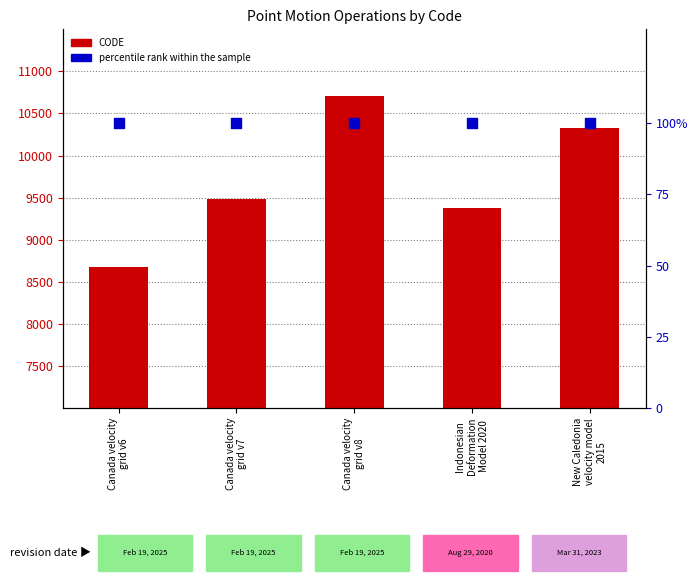

Which series contains the lowest Y value?

percentile rank within the sample